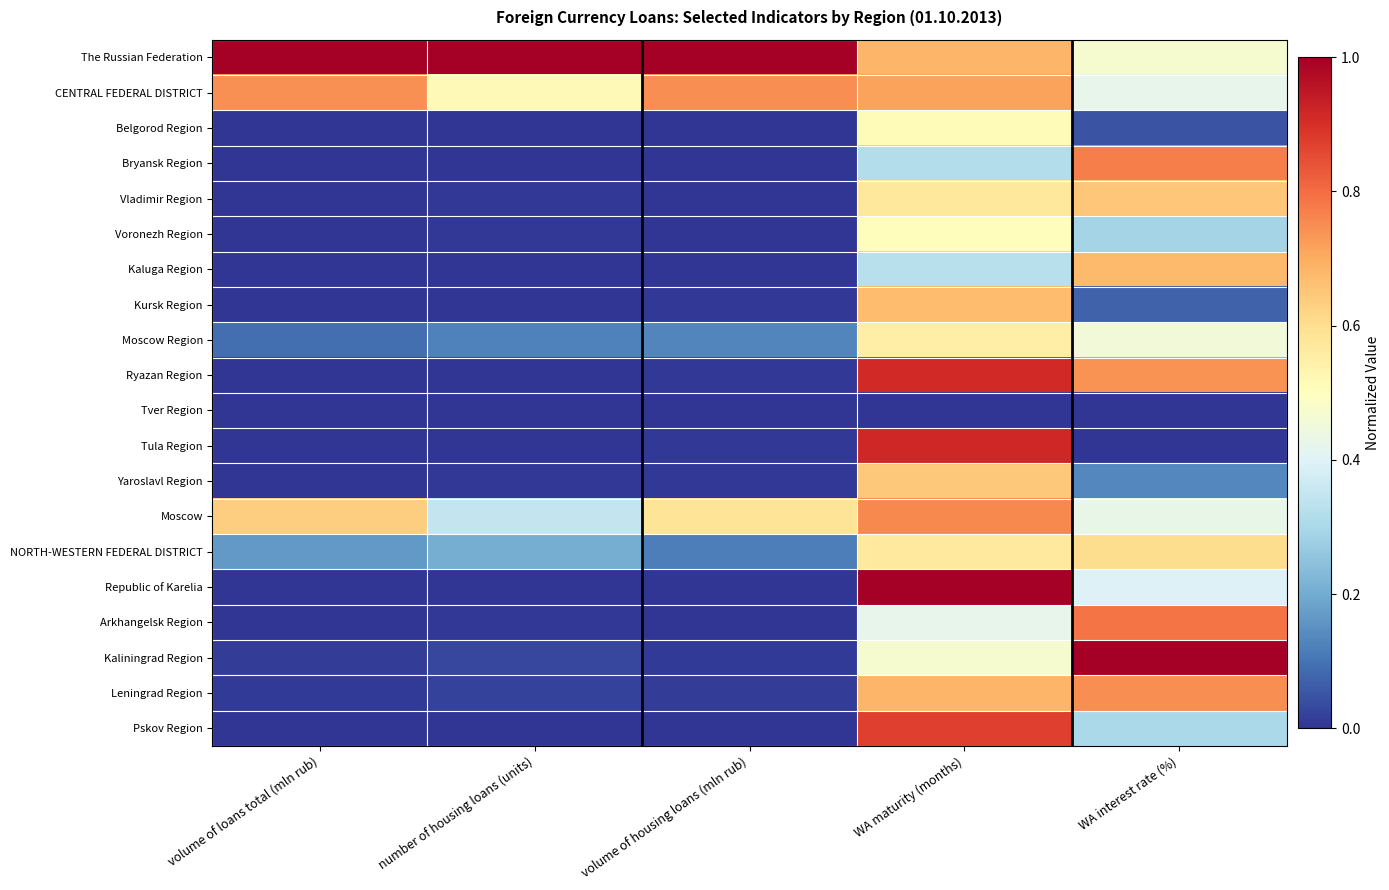

Reading left to right, transcribe all the data shown in this chart.

The Russian Federation: volume of loans total (mln rub)=1.0	number of housing loans (units)=1.0	volume of housing loans (mln rub)=1.0	WA maturity (months)=0.7	WA interest rate (%)=0.5
CENTRAL FEDERAL DISTRICT: volume of loans total (mln rub)=0.7	number of housing loans (units)=0.5	volume of housing loans (mln rub)=0.7	WA maturity (months)=0.7	WA interest rate (%)=0.4
Belgorod Region: volume of loans total (mln rub)=0.0	number of housing loans (units)=0.0	volume of housing loans (mln rub)=0.0	WA maturity (months)=0.5	WA interest rate (%)=0.0
Bryansk Region: volume of loans total (mln rub)=0.0	number of housing loans (units)=0.0	volume of housing loans (mln rub)=0.0	WA maturity (months)=0.3	WA interest rate (%)=0.8
Vladimir Region: volume of loans total (mln rub)=0.0	number of housing loans (units)=0.0	volume of housing loans (mln rub)=0.0	WA maturity (months)=0.6	WA interest rate (%)=0.7
Voronezh Region: volume of loans total (mln rub)=0.0	number of housing loans (units)=0.0	volume of housing loans (mln rub)=0.0	WA maturity (months)=0.5	WA interest rate (%)=0.3
Kaluga Region: volume of loans total (mln rub)=0.0	number of housing loans (units)=0.0	volume of housing loans (mln rub)=0.0	WA maturity (months)=0.3	WA interest rate (%)=0.7
Kursk Region: volume of loans total (mln rub)=0.0	number of housing loans (units)=0.0	volume of housing loans (mln rub)=0.0	WA maturity (months)=0.7	WA interest rate (%)=0.1
Moscow Region: volume of loans total (mln rub)=0.1	number of housing loans (units)=0.1	volume of housing loans (mln rub)=0.1	WA maturity (months)=0.6	WA interest rate (%)=0.5
Ryazan Region: volume of loans total (mln rub)=0.0	number of housing loans (units)=0.0	volume of housing loans (mln rub)=0.0	WA maturity (months)=0.9	WA interest rate (%)=0.7
Tver Region: volume of loans total (mln rub)=0.0	number of housing loans (units)=0.0	volume of housing loans (mln rub)=0.0	WA maturity (months)=0.0	WA interest rate (%)=0.0
Tula Region: volume of loans total (mln rub)=0.0	number of housing loans (units)=0.0	volume of housing loans (mln rub)=0.0	WA maturity (months)=0.9	WA interest rate (%)=0.0
Yaroslavl Region: volume of loans total (mln rub)=0.0	number of housing loans (units)=0.0	volume of housing loans (mln rub)=0.0	WA maturity (months)=0.6	WA interest rate (%)=0.1
Moscow: volume of loans total (mln rub)=0.6	number of housing loans (units)=0.3	volume of housing loans (mln rub)=0.6	WA maturity (months)=0.8	WA interest rate (%)=0.4
NORTH-WESTERN FEDERAL DISTRICT: volume of loans total (mln rub)=0.2	number of housing loans (units)=0.2	volume of housing loans (mln rub)=0.1	WA maturity (months)=0.6	WA interest rate (%)=0.6
Republic of Karelia: volume of loans total (mln rub)=0.0	number of housing loans (units)=0.0	volume of housing loans (mln rub)=0.0	WA maturity (months)=1.0	WA interest rate (%)=0.4
Arkhangelsk Region: volume of loans total (mln rub)=0.0	number of housing loans (units)=0.0	volume of housing loans (mln rub)=0.0	WA maturity (months)=0.4	WA interest rate (%)=0.8
Kaliningrad Region: volume of loans total (mln rub)=0.0	number of housing loans (units)=0.0	volume of housing loans (mln rub)=0.0	WA maturity (months)=0.5	WA interest rate (%)=1.0
Leningrad Region: volume of loans total (mln rub)=0.0	number of housing loans (units)=0.0	volume of housing loans (mln rub)=0.0	WA maturity (months)=0.7	WA interest rate (%)=0.7
Pskov Region: volume of loans total (mln rub)=0.0	number of housing loans (units)=0.0	volume of housing loans (mln rub)=0.0	WA maturity (months)=0.9	WA interest rate (%)=0.3